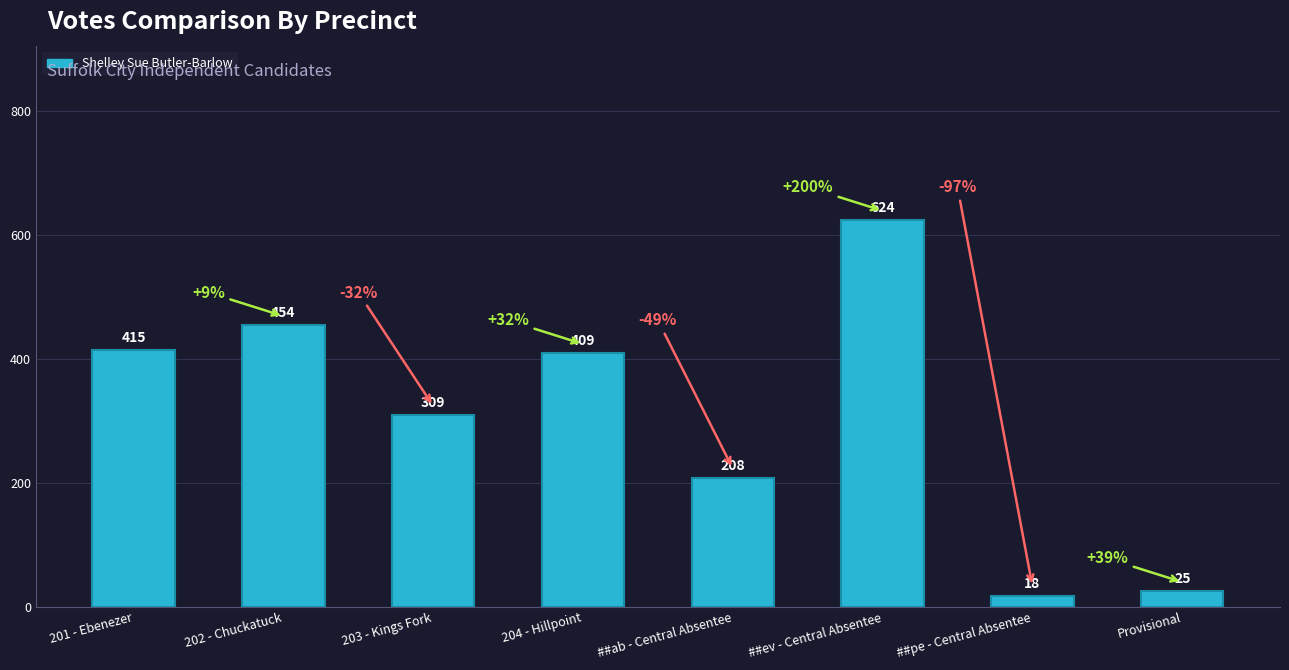

Rank the categories by value from highest to lowest.

##ev - Central Absentee, 202 - Chuckatuck, 201 - Ebenezer, 204 - Hillpoint, 203 - Kings Fork, ##ab - Central Absentee, Provisional, ##pe - Central Absentee